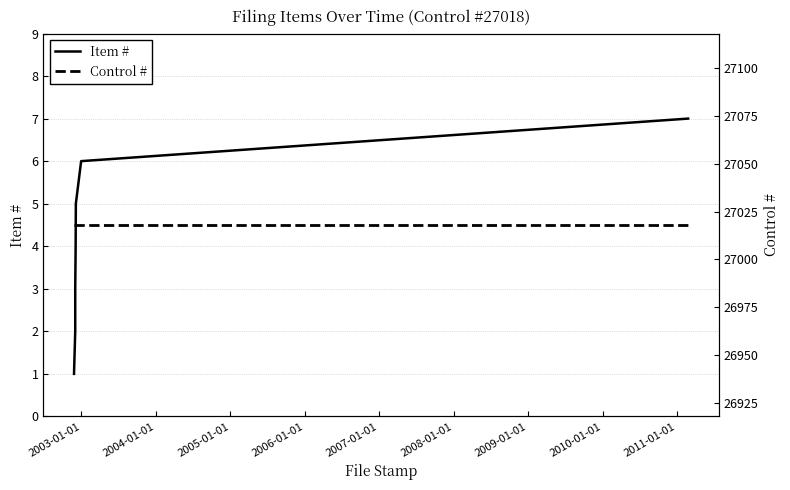

How many lines are shown in the chart?

2